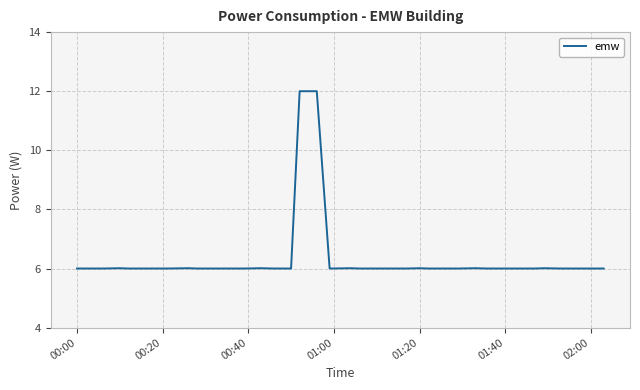

Reading left to right, transcribe all the data shown in this chart.

6.0	6.0	6.0	6.0	6.0	6.0	6.0	6.0	6.0	6.0	6.0	6.0	6.0	6.0	6.0	6.0	12.0	12.0	12.0	6.0	6.0	6.0	6.0	6.0	6.0	6.0	6.0	6.0	6.0	6.0	6.0	6.0	6.0	6.0	6.0	6.0	6.0	6.0	6.0	6.0